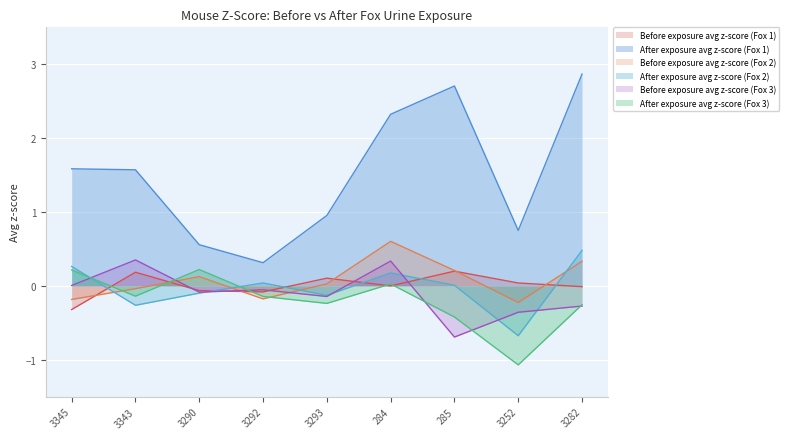

Reading left to right, what are all the values shown in this chart?

Before exposure avg z-score (Fox 1): 3345=-0.3	3343=0.2	3290=-0.1	3292=-0.1	3293=0.1	284=-0.0	285=0.2	3252=0.0	3282=-0.0
After exposure avg z-score (Fox 1): 3345=1.6	3343=1.6	3290=0.6	3292=0.3	3293=1.0	284=2.3	285=2.7	3252=0.8	3282=2.9
Before exposure avg z-score (Fox 2): 3345=-0.2	3343=-0.0	3290=0.1	3292=-0.2	3293=0.0	284=0.6	285=0.2	3252=-0.2	3282=0.3
After exposure avg z-score (Fox 2): 3345=0.3	3343=-0.3	3290=-0.1	3292=0.0	3293=-0.1	284=0.2	285=0.0	3252=-0.7	3282=0.5
Before exposure avg z-score (Fox 3): 3345=0.0	3343=0.4	3290=-0.1	3292=-0.1	3293=-0.1	284=0.3	285=-0.7	3252=-0.4	3282=-0.3
After exposure avg z-score (Fox 3): 3345=0.2	3343=-0.1	3290=0.2	3292=-0.1	3293=-0.2	284=0.0	285=-0.4	3252=-1.1	3282=-0.3